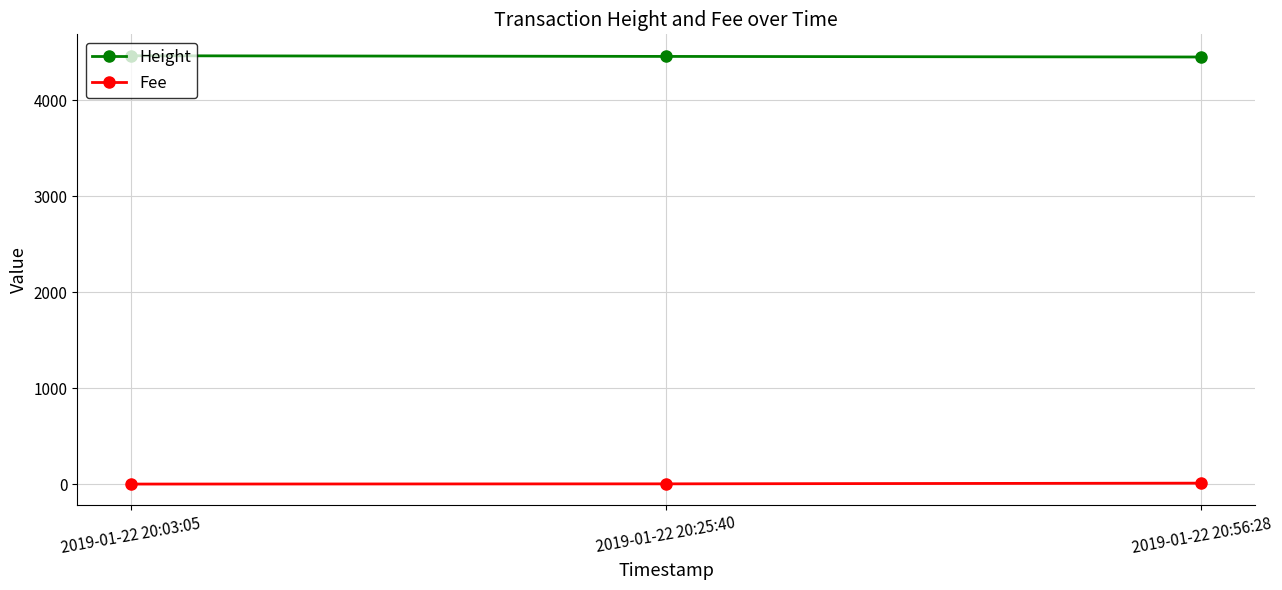

The value of Height at 2019-01-22 20:25:40 is 4457.0. True or false?

True